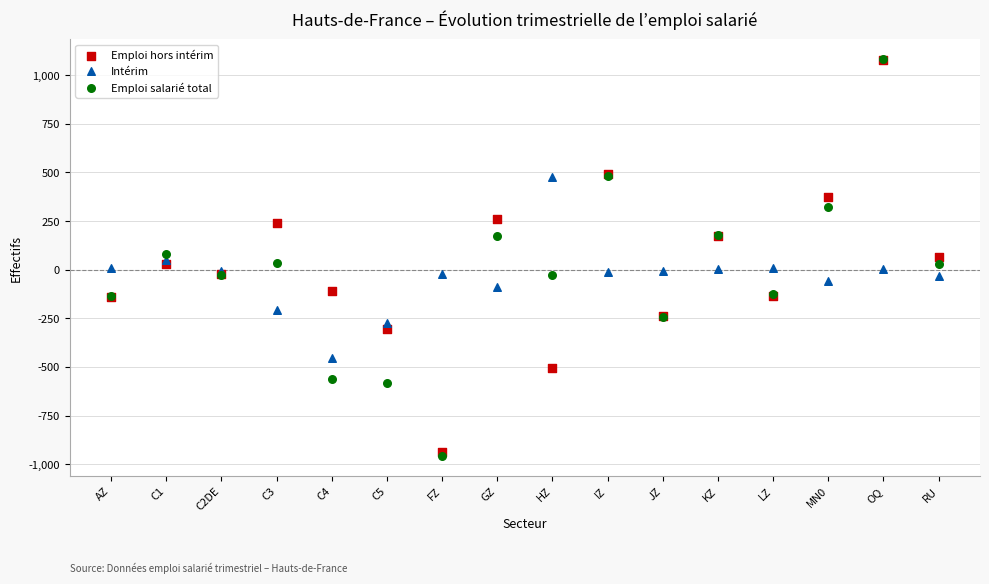

What are all the series names shown in the legend?

Emploi hors intérim, Intérim, Emploi salarié total